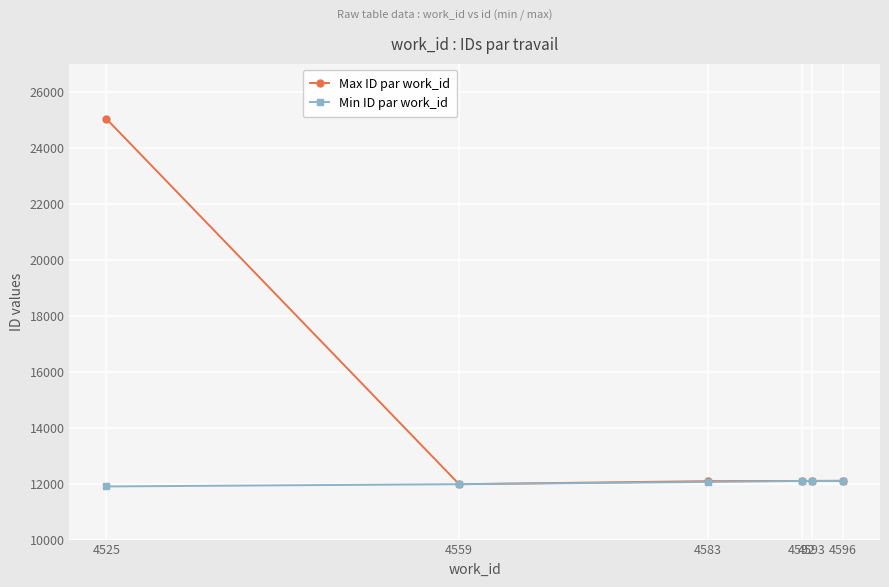

Is this an area chart (filled region under the line)?

No